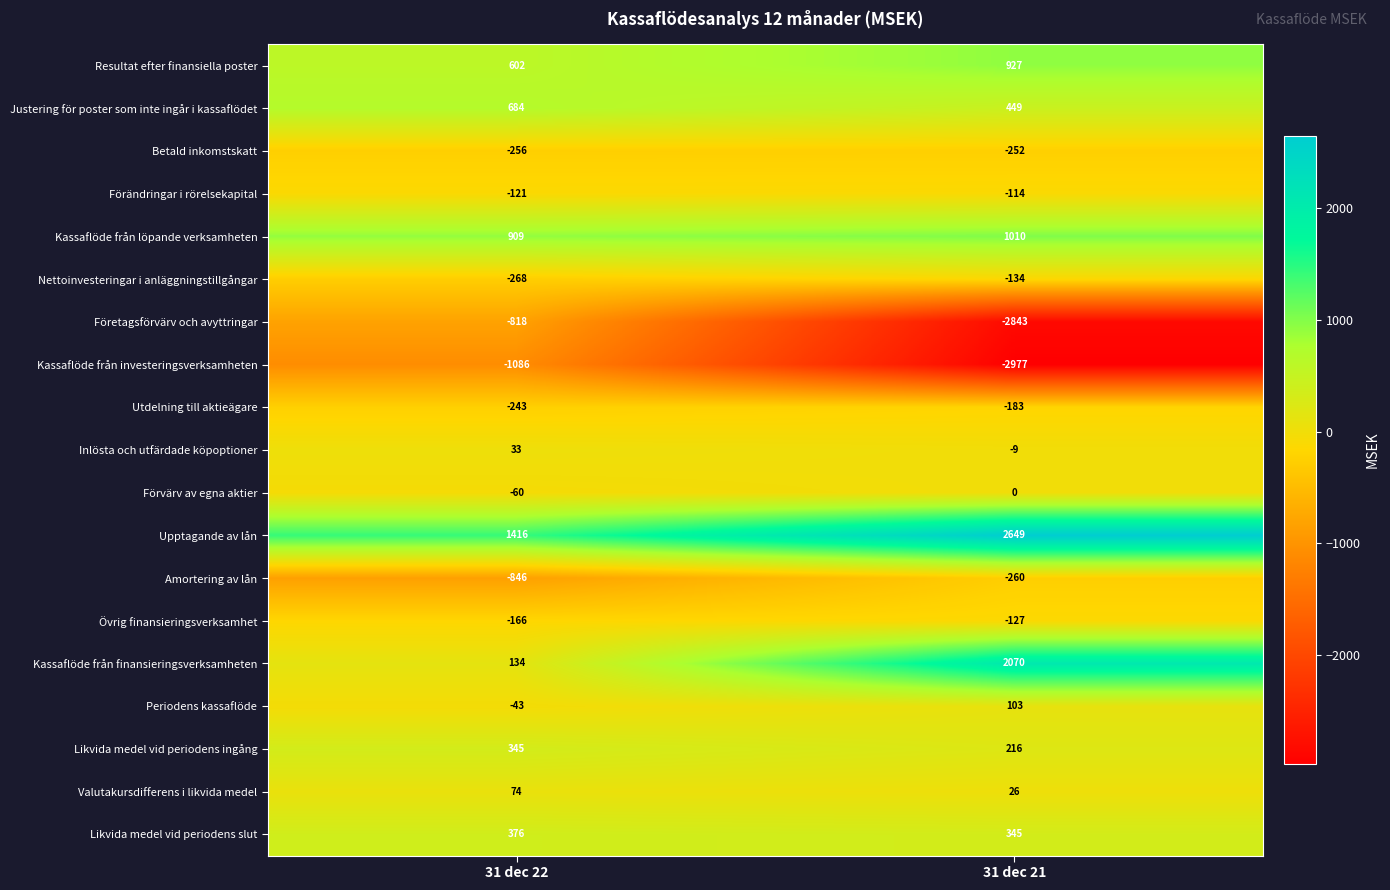

What is the approximate value of Kassaflöde från finansieringsverksamheten at 31 dec 21, to the nearest 50?

2050